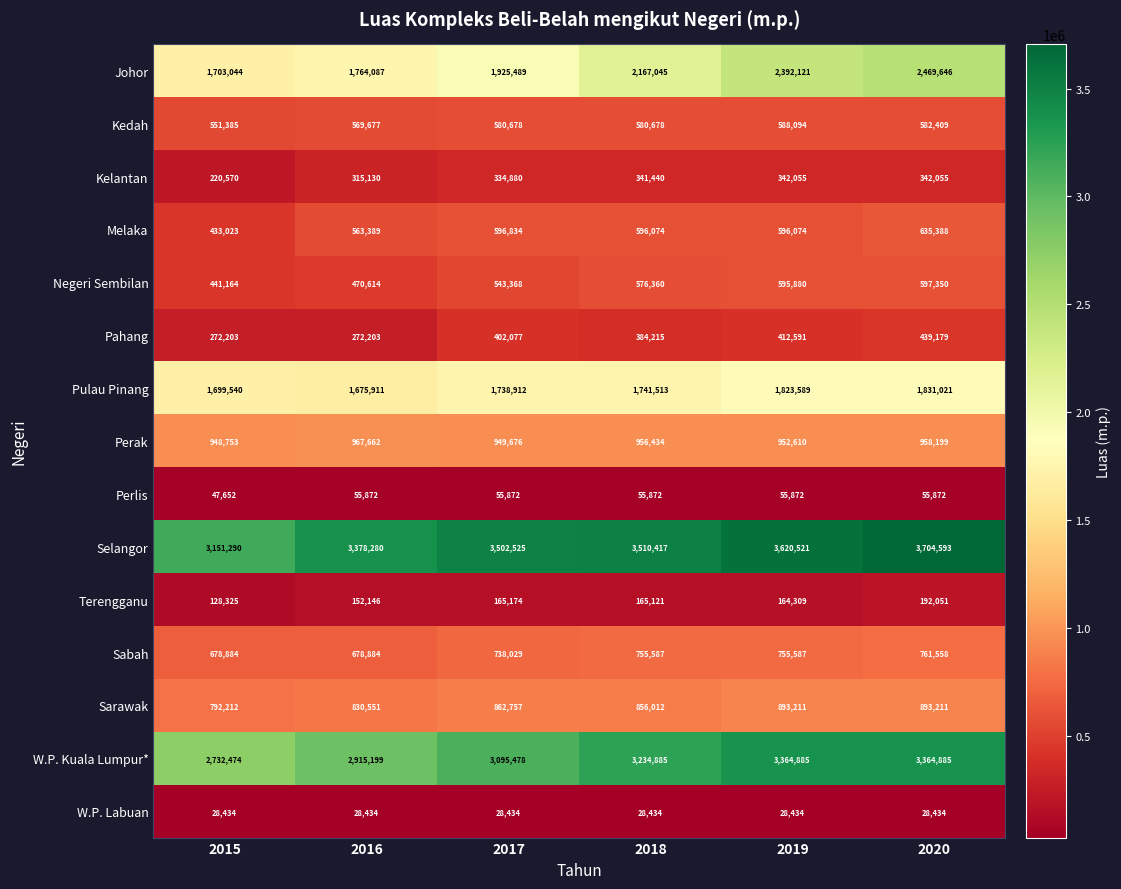

What is the sum of the Negeri Sembilan values at 2017 and 2020?

1140718